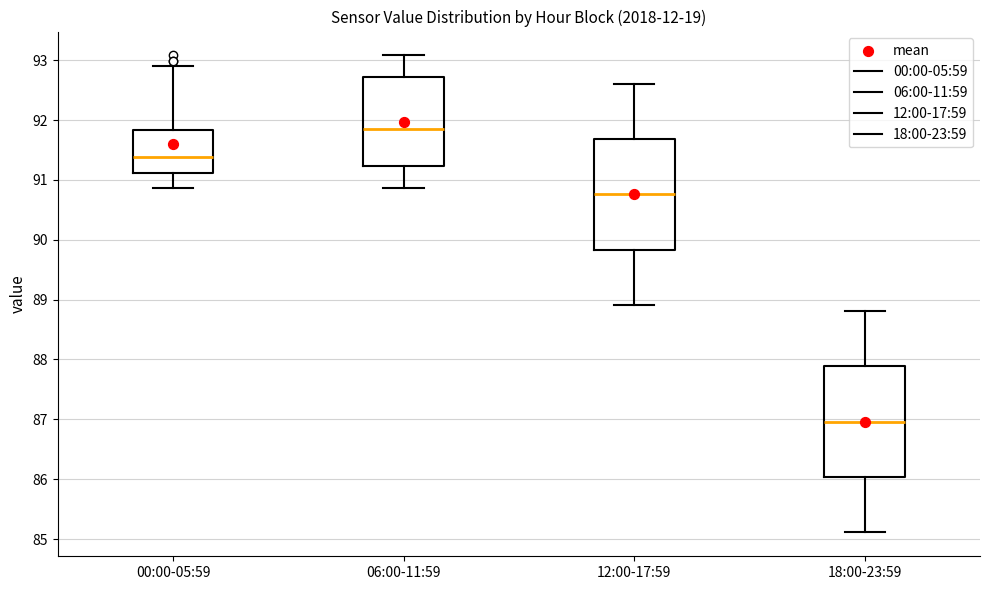

Reading left to right, transcribe this box plot: for each box, give where its median line is, the range the box spans, and where its two whiskers end, as read against the y-axis. The values are not printed on the chart, so give them approximately, as read against the axis.

00:00-05:59: median 91.4, box 91.1 to 91.8, whiskers 90.9 to 92.9
06:00-11:59: median 91.9, box 91.2 to 92.7, whiskers 90.9 to 93.1
12:00-17:59: median 90.8, box 89.8 to 91.7, whiskers 88.9 to 92.6
18:00-23:59: median 87.0, box 86.0 to 87.9, whiskers 85.1 to 88.8